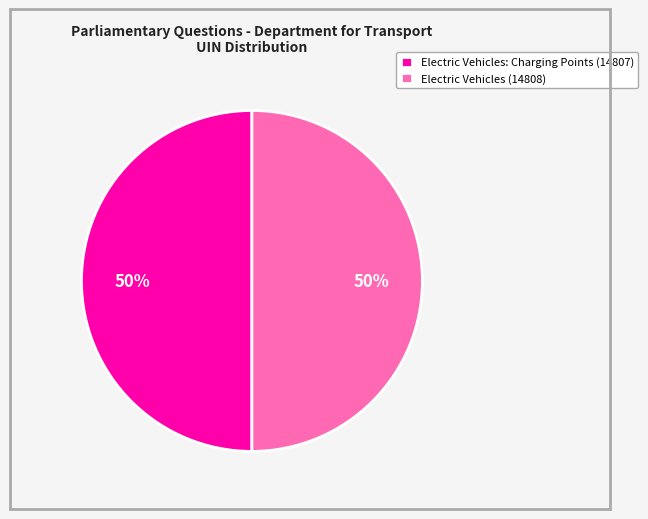

The Electric Vehicles: Charging Points (14807) slice represents 50% of the pie. True or false?

True